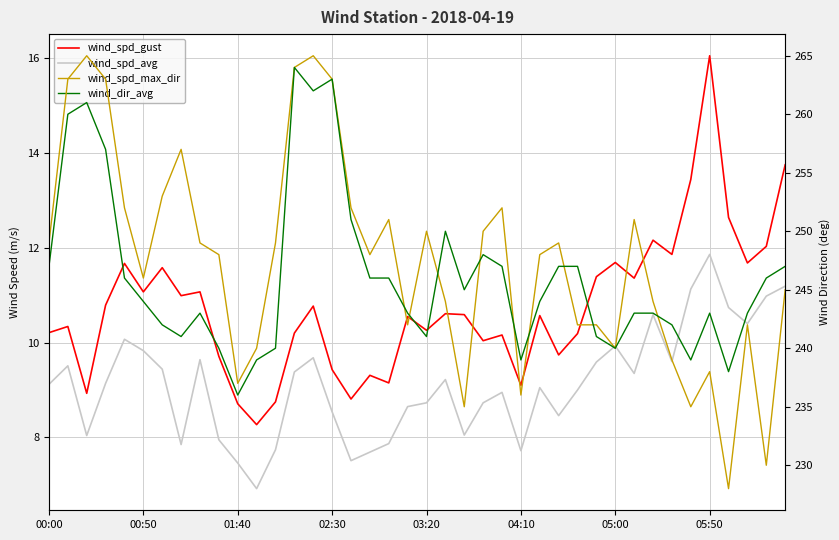

What is the lowest value of the wind_spd_gust series?

8.3